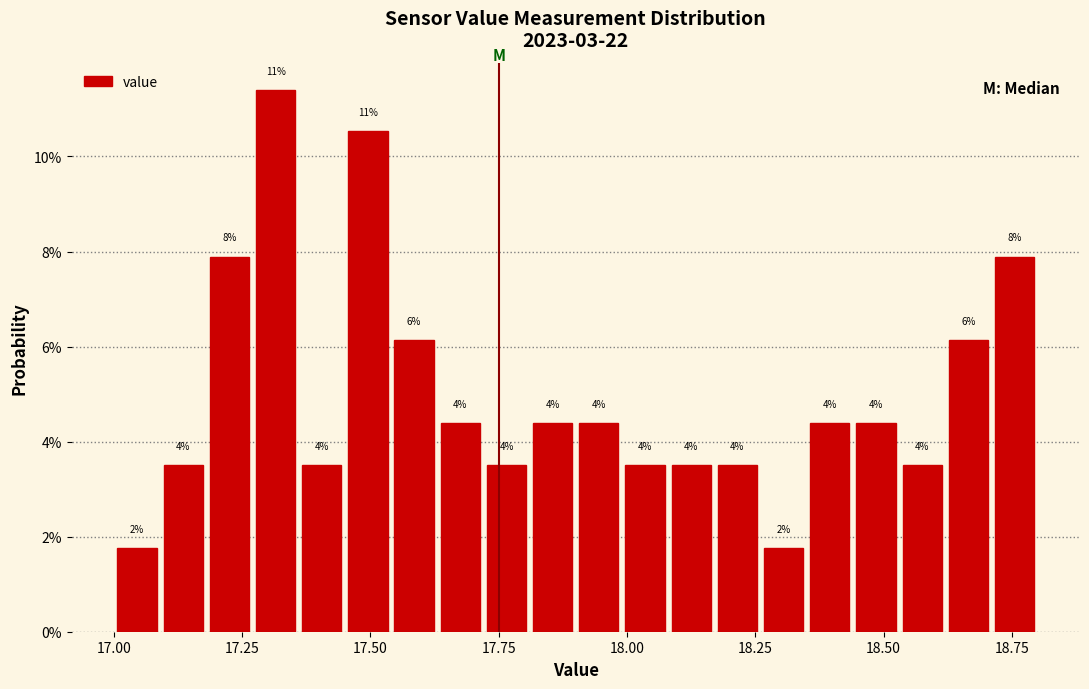

Around what value on the x-axis is the tallest bar? Give the approximate position of its centre, as read against the axis.

17.30